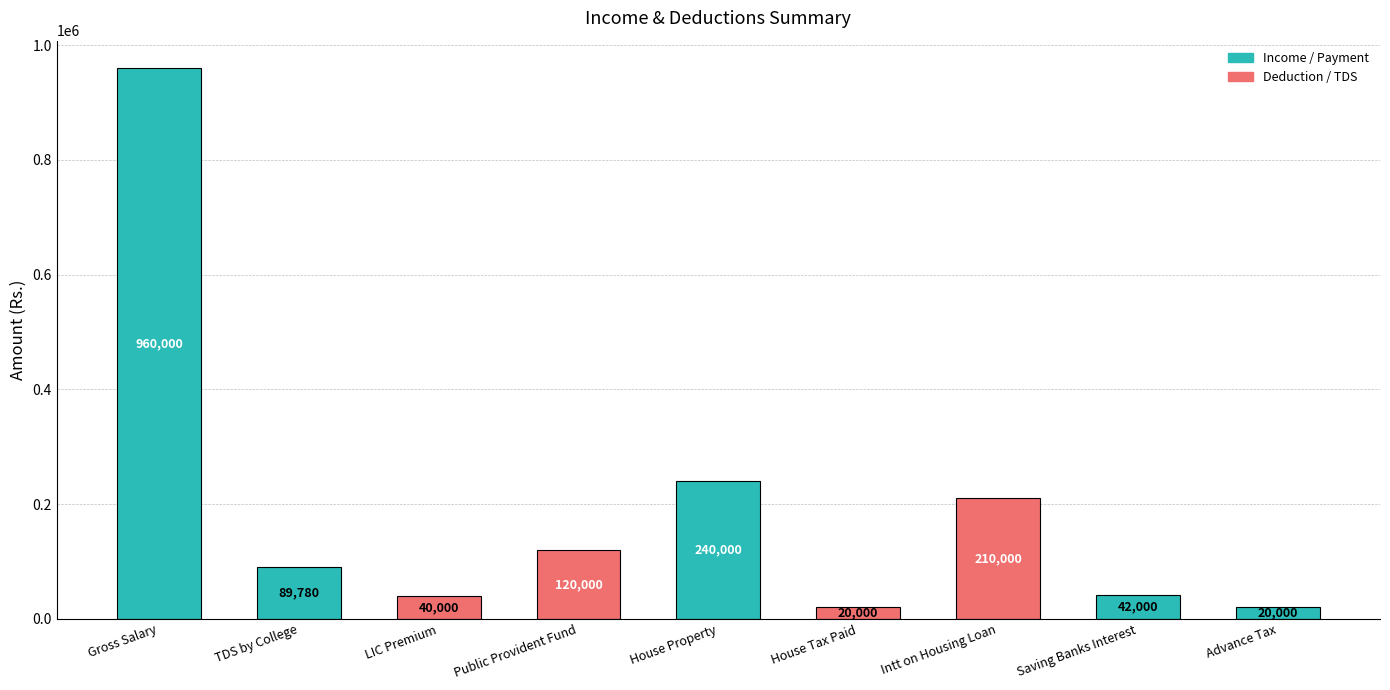

What is the label of the 3rd bar from the right?

Intt on Housing Loan